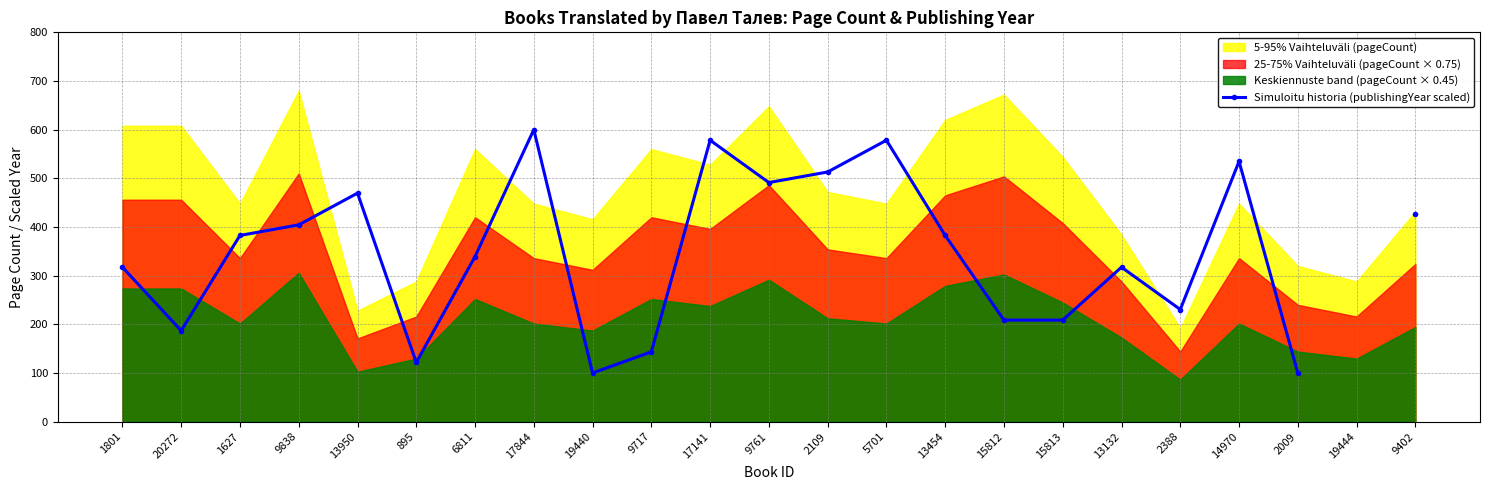

Which has a higher value, 9717 or 19440?

9717